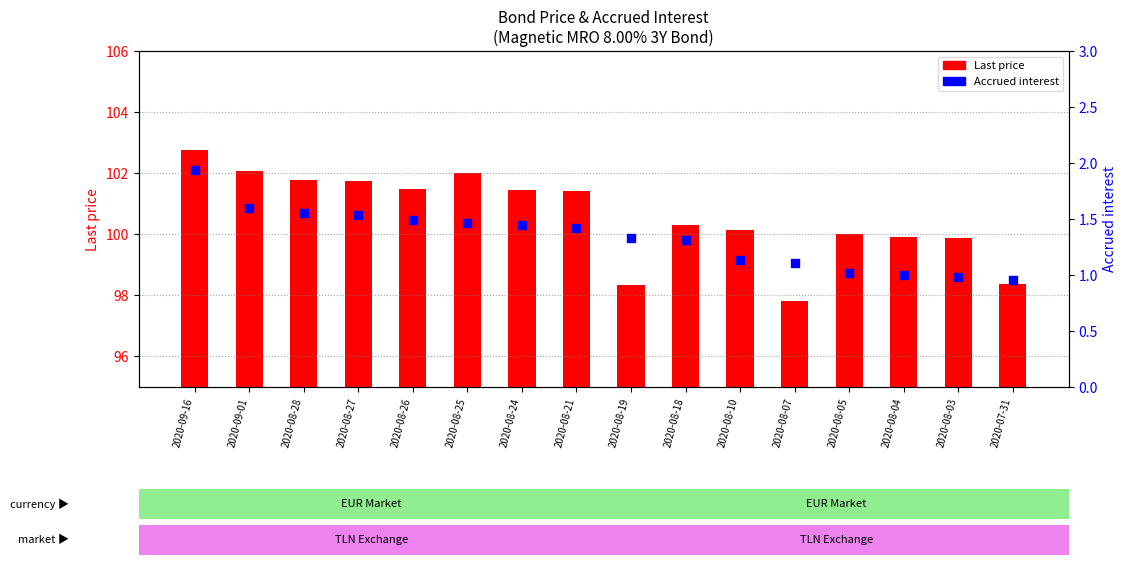

At which category is the sum across all series the highest?

2020-09-16